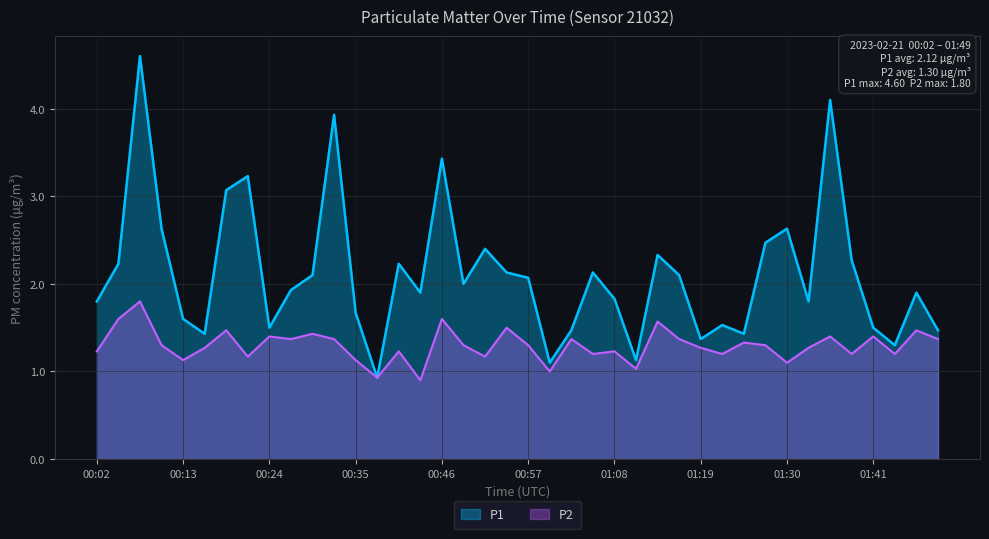

How many interior local valleys does the P1 series have?

11